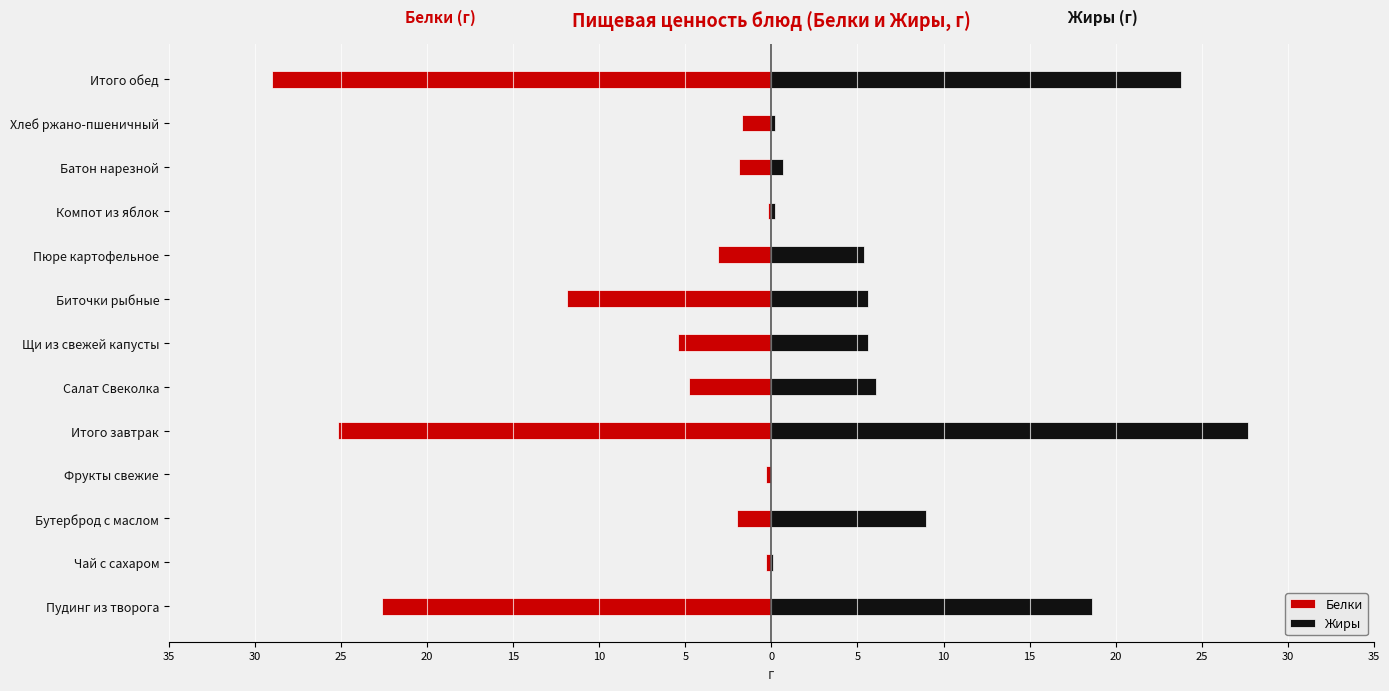

Are the bars grouped side by side (vs. stacked)?

Yes